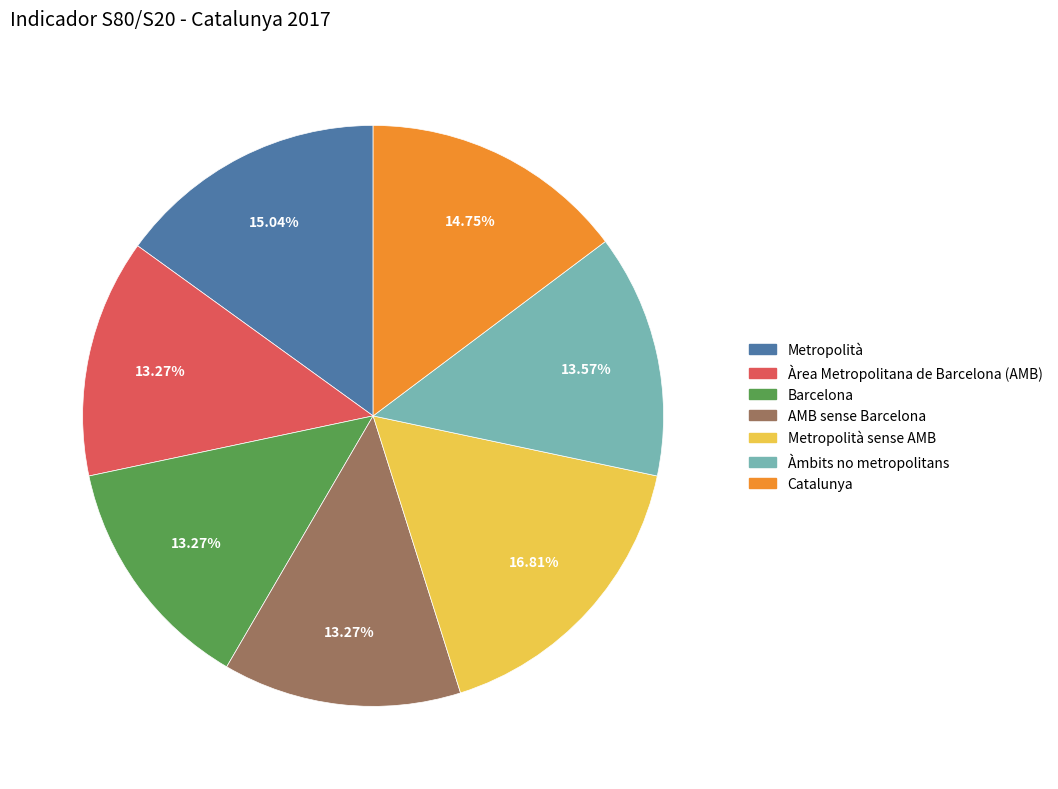

How many slices are in this pie chart?

7